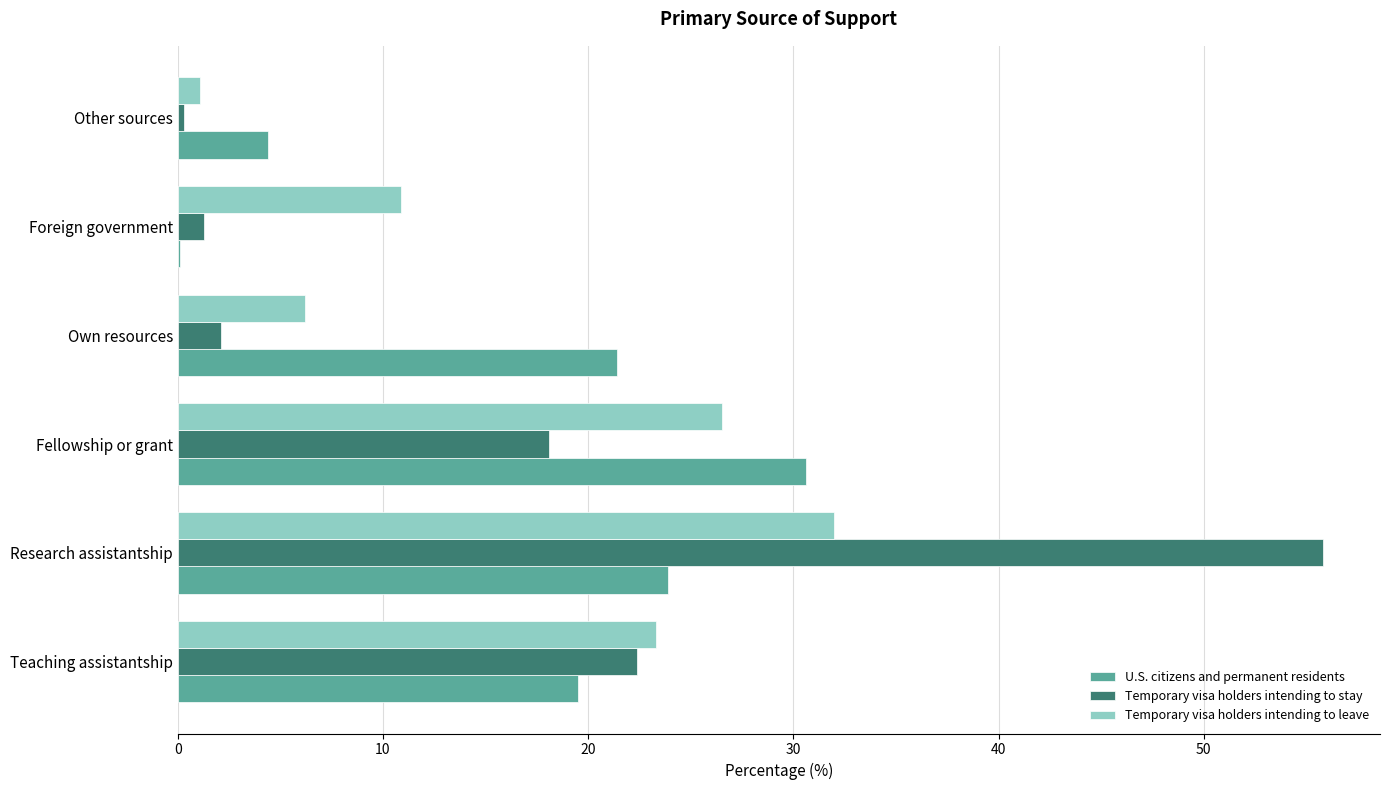

True or false: U.S. citizens and permanent residents has a value of 30.6 at Fellowship or grant.

True